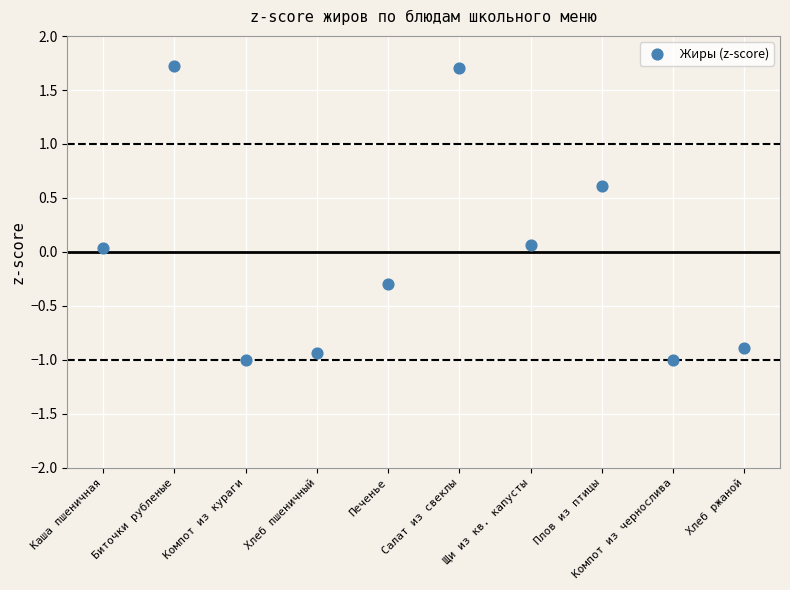

What is the range of Y values (max minus min)?

2.7